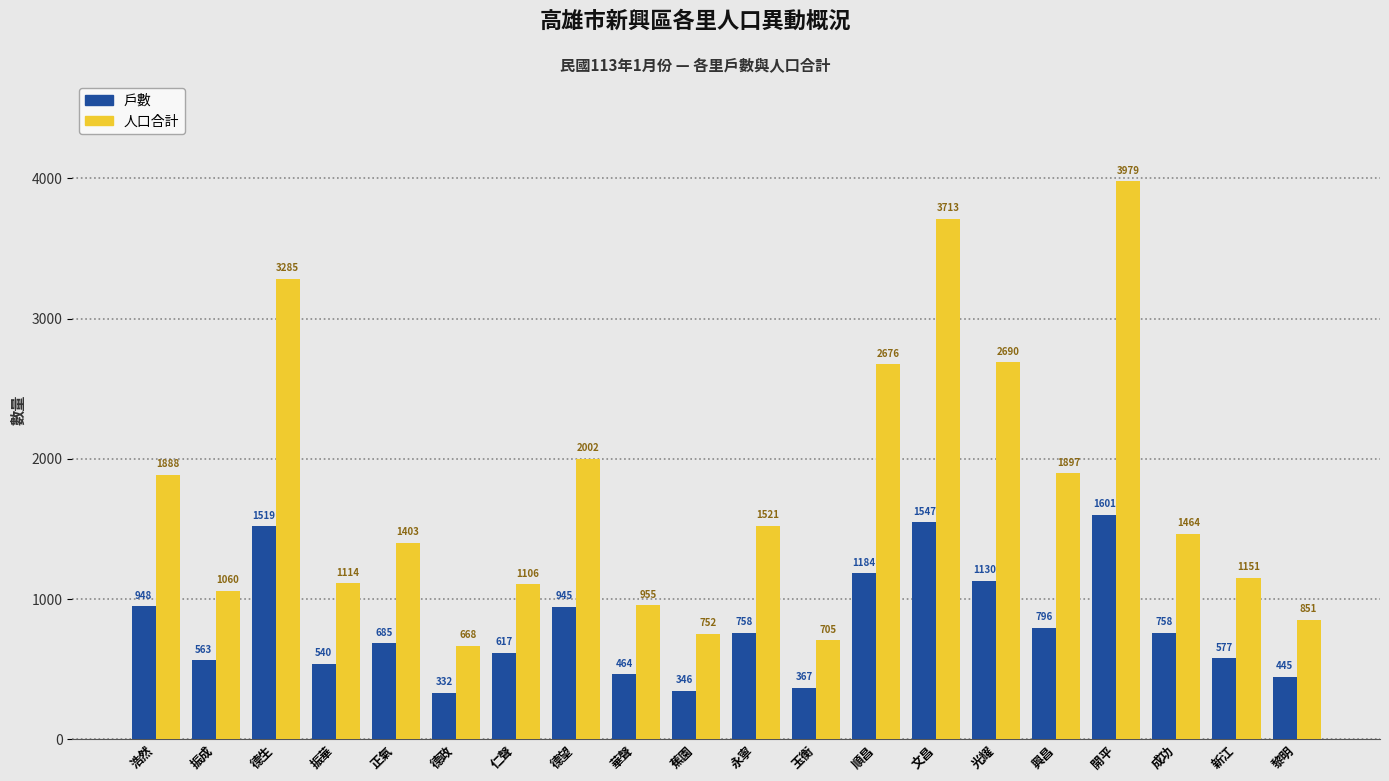

Which series changed the most between 永寧 and 順昌?

人口合計